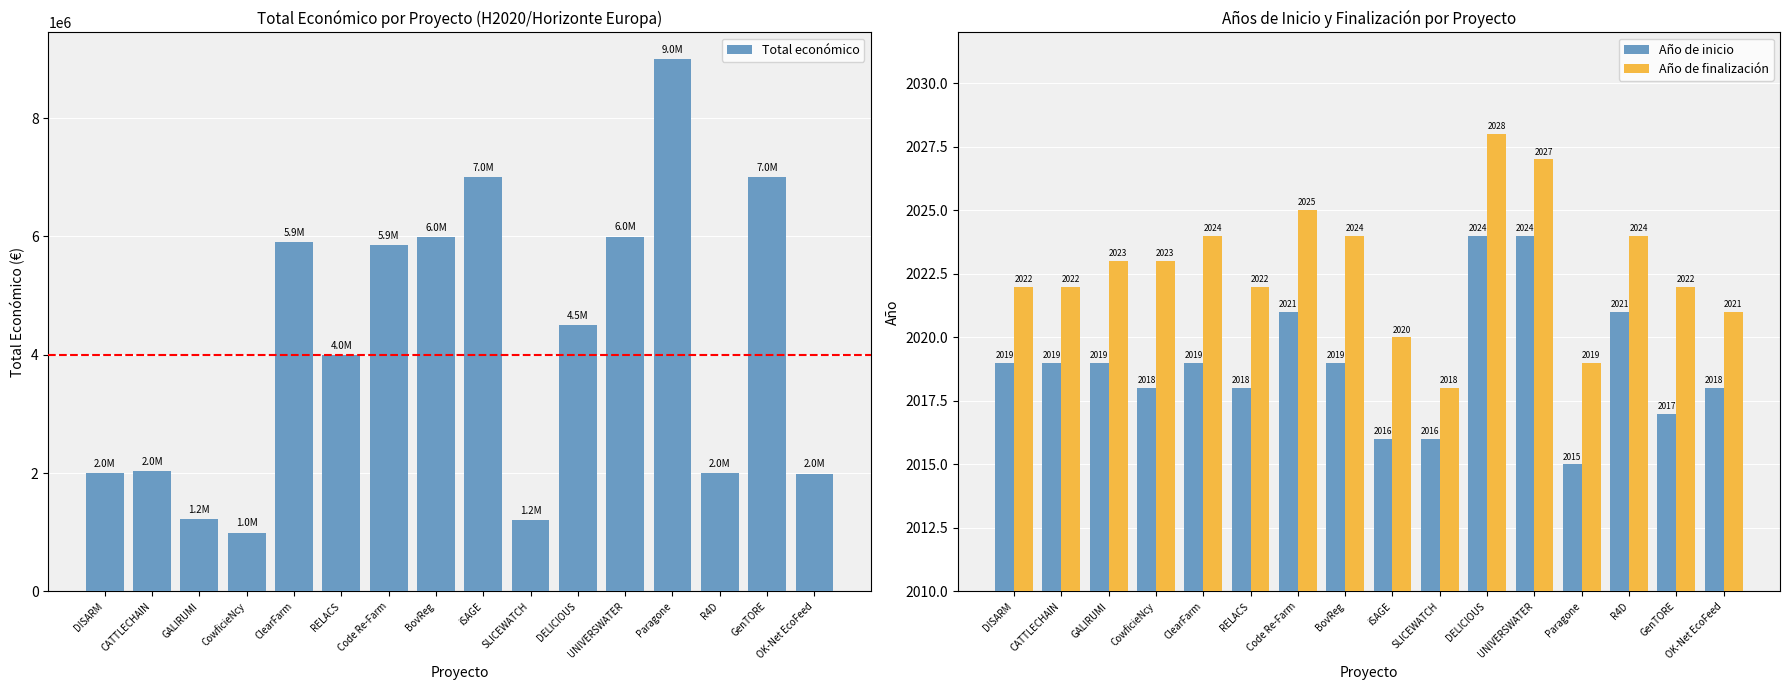

Rank the series by their maximum value, from lowest to highest.

Año de inicio, Año de finalización, Total económico